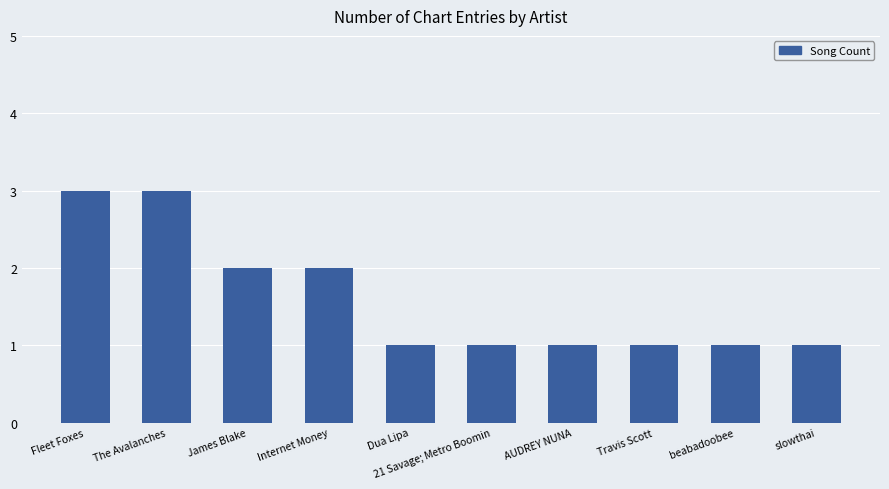

What is the ratio of the value at slowthai to the value at Fleet Foxes?

0.3